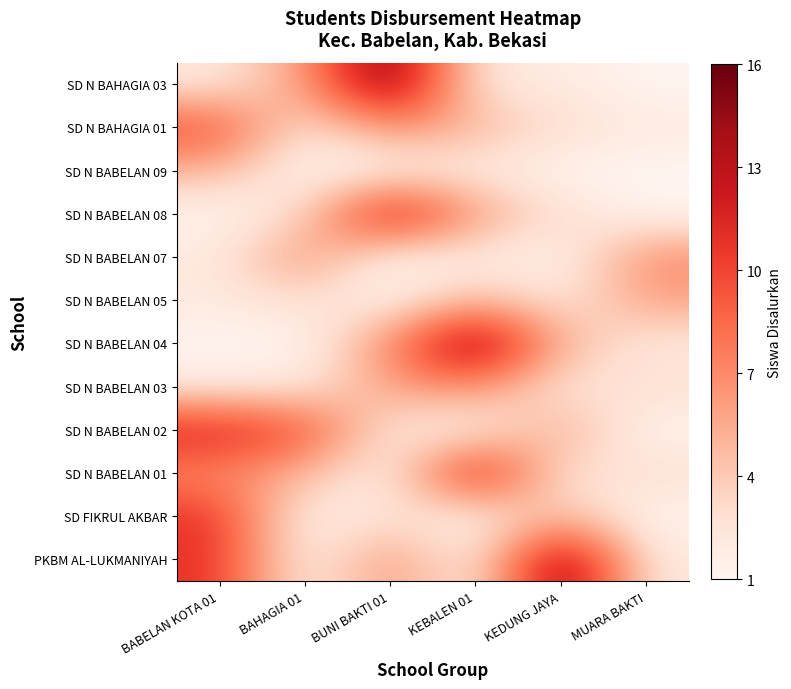

What is the greatest value displayed?

16